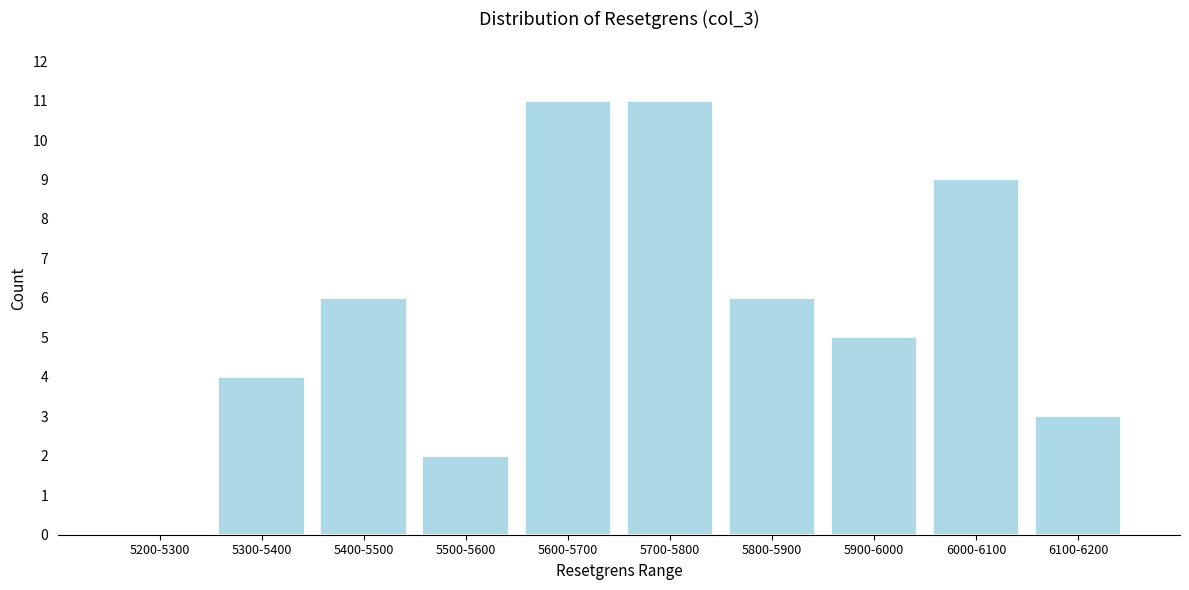

Reading left to right, list all the values displayed in this chart.

5200-5300=0	5300-5400=4	5400-5500=6	5500-5600=2	5600-5700=11	5700-5800=11	5800-5900=6	5900-6000=5	6000-6100=9	6100-6200=3